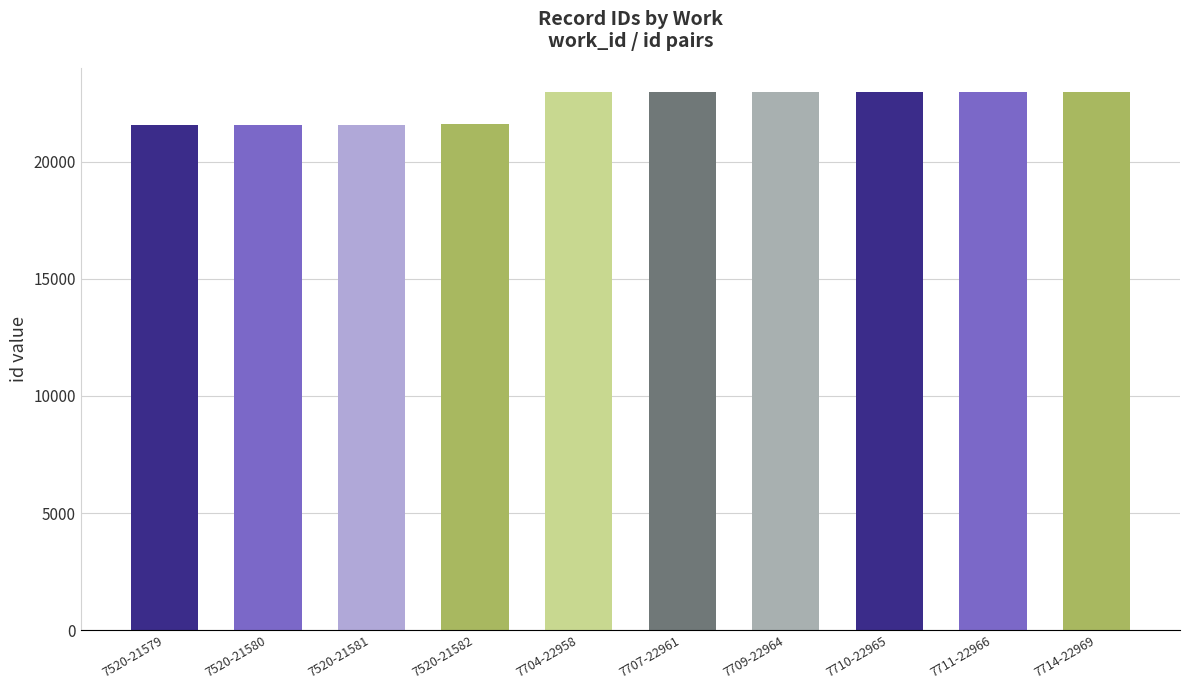

The value at 7714-22969 is 34038. True or false?

False